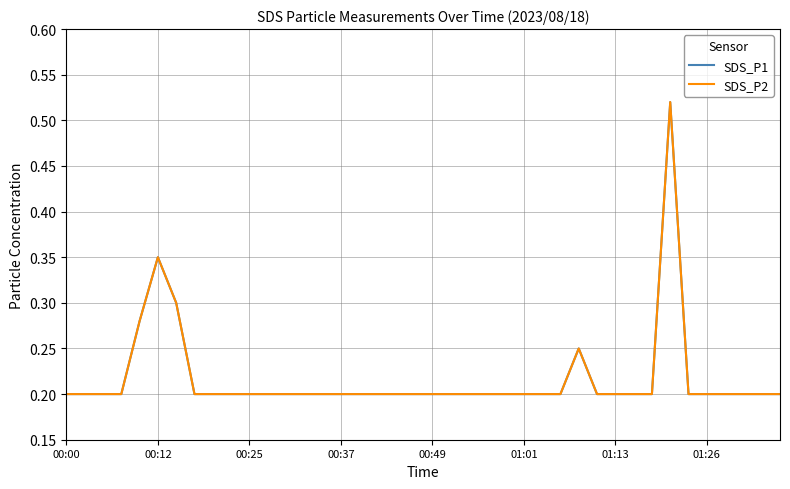

What is the value of the SDS_P1 point at the 10th from the left?

0.2